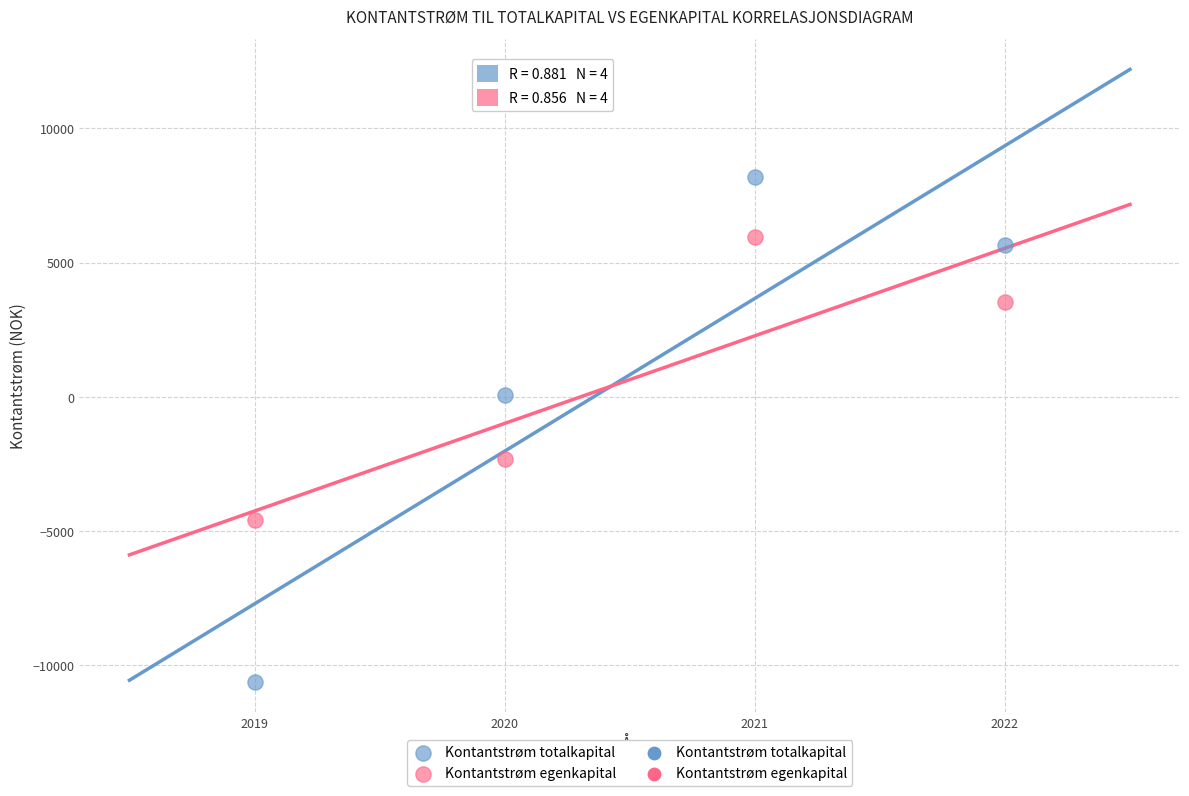

Across all data points, what is the range of Y values (max minus min)?

18776.5